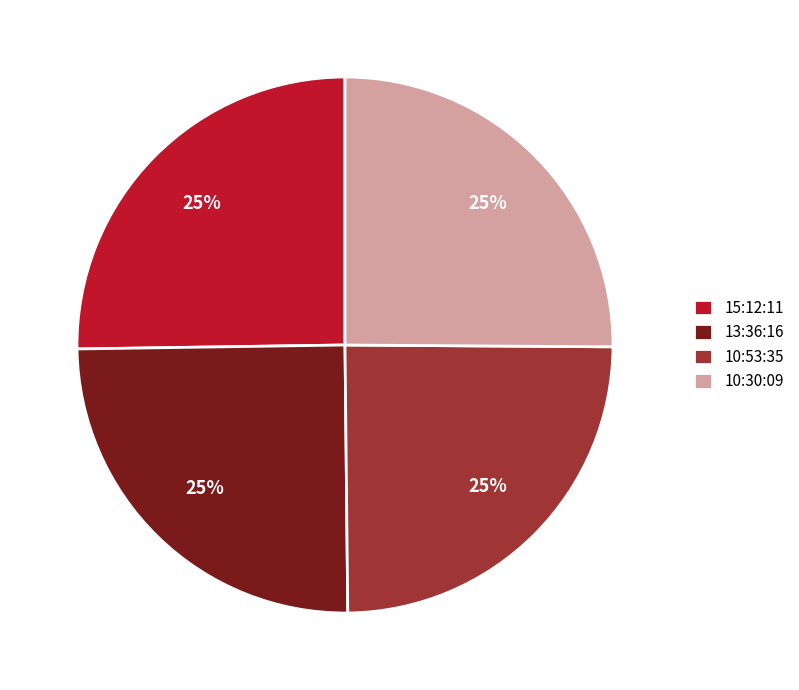

To the nearest percent, what percentage of the pie is 10:53:35?

25%